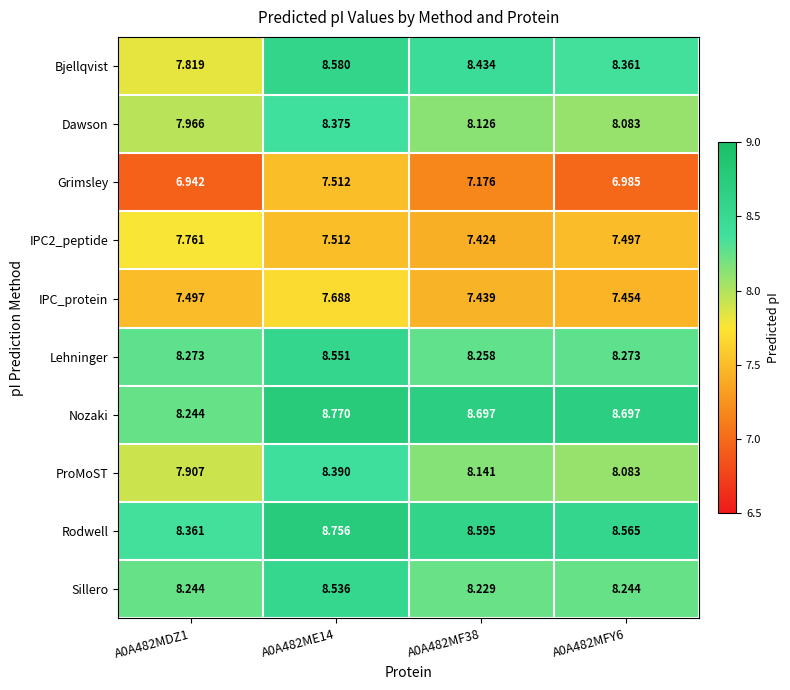

Is the value of Grimsley at A0A482MDZ1 greater than the value of Bjellqvist at A0A482MDZ1?

No